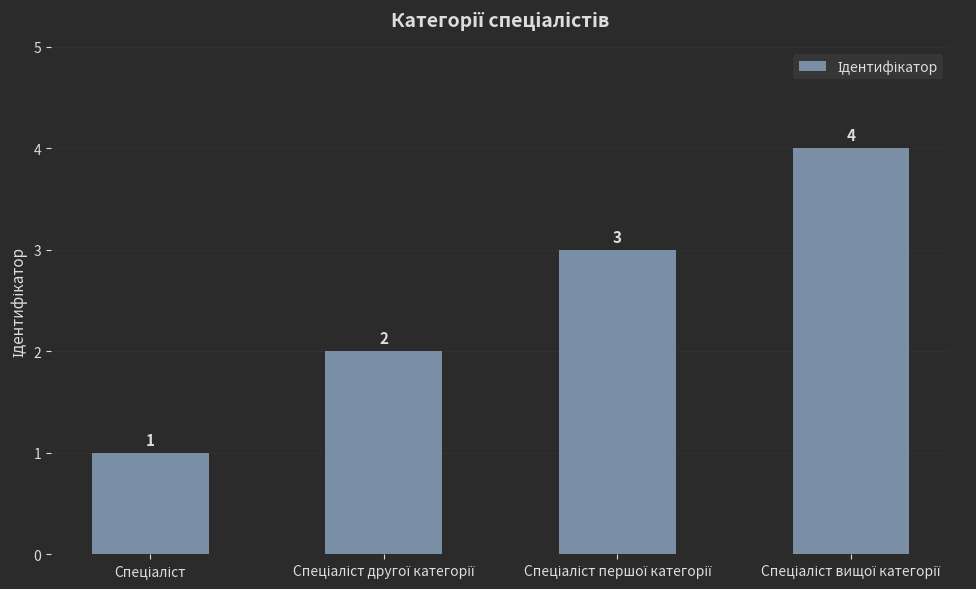

How many values are between 2 and 4?

3